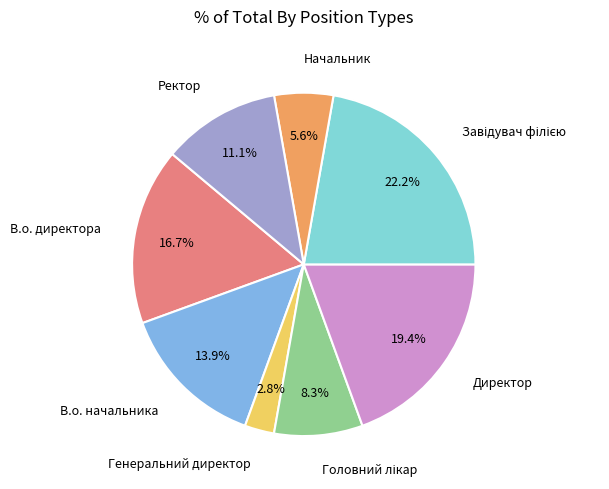

Which has a higher value, В.о. директора or В.о. начальника?

В.о. директора